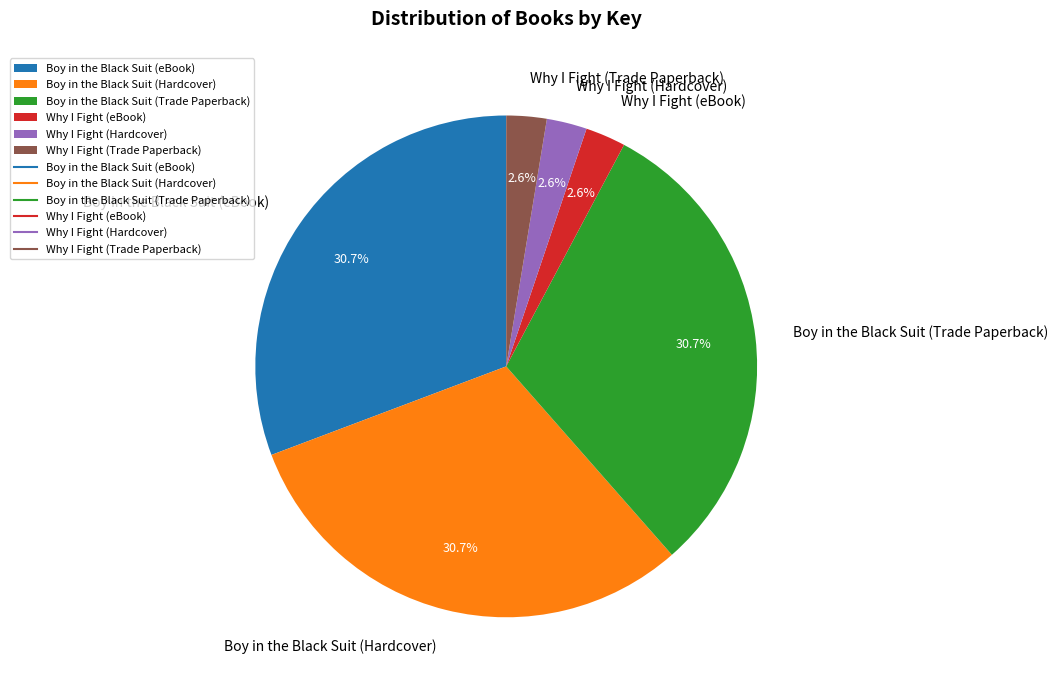

Combined, do Why I Fight (Trade Paperback) and Boy in the Black Suit (Trade Paperback) account for over 50%?

No